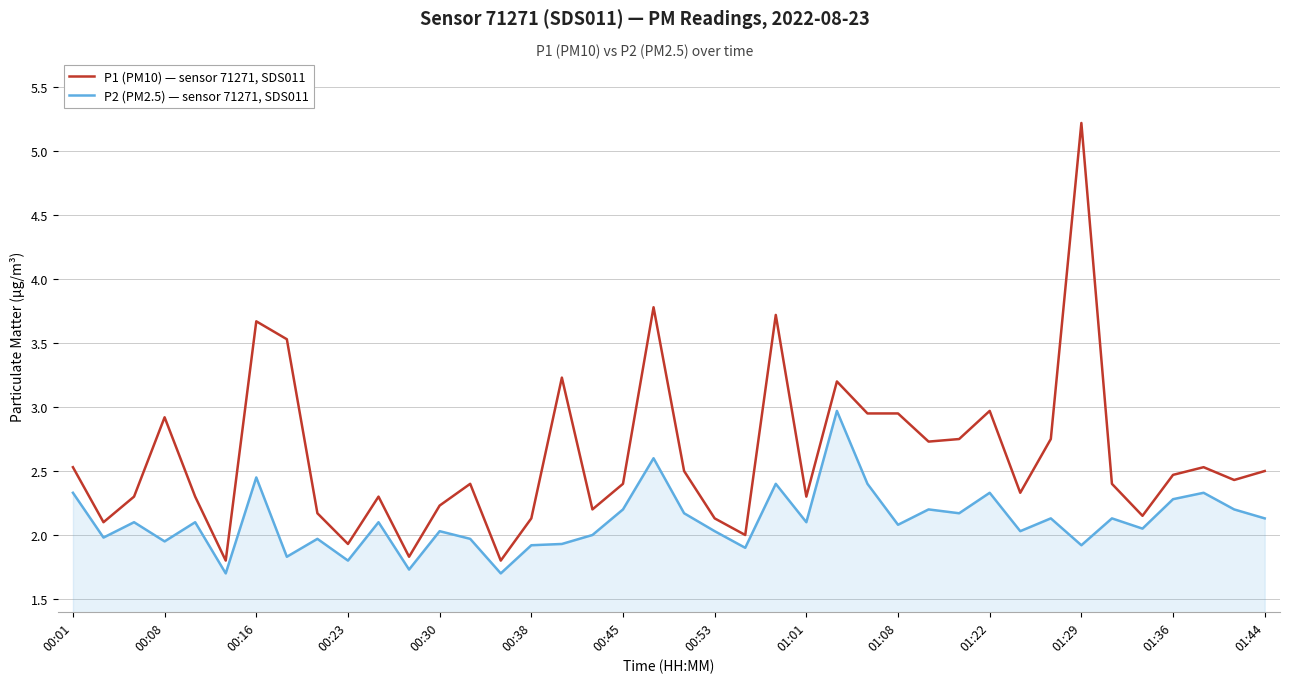

Rank the series by their maximum value, from lowest to highest.

P2 (PM2.5) — sensor 71271, SDS011, P1 (PM10) — sensor 71271, SDS011